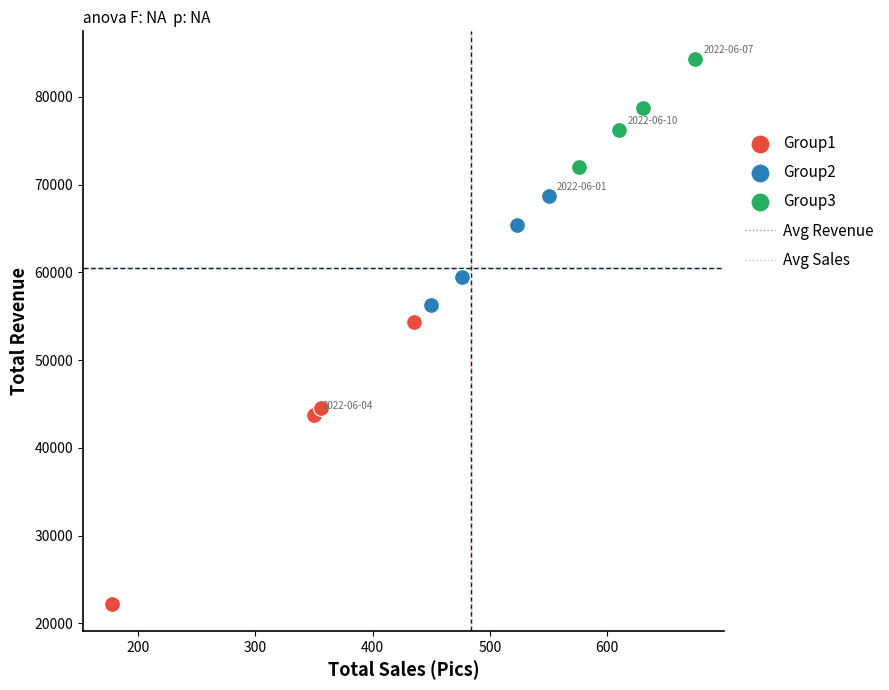

Which series reaches the maximum Y coordinate?

Group3